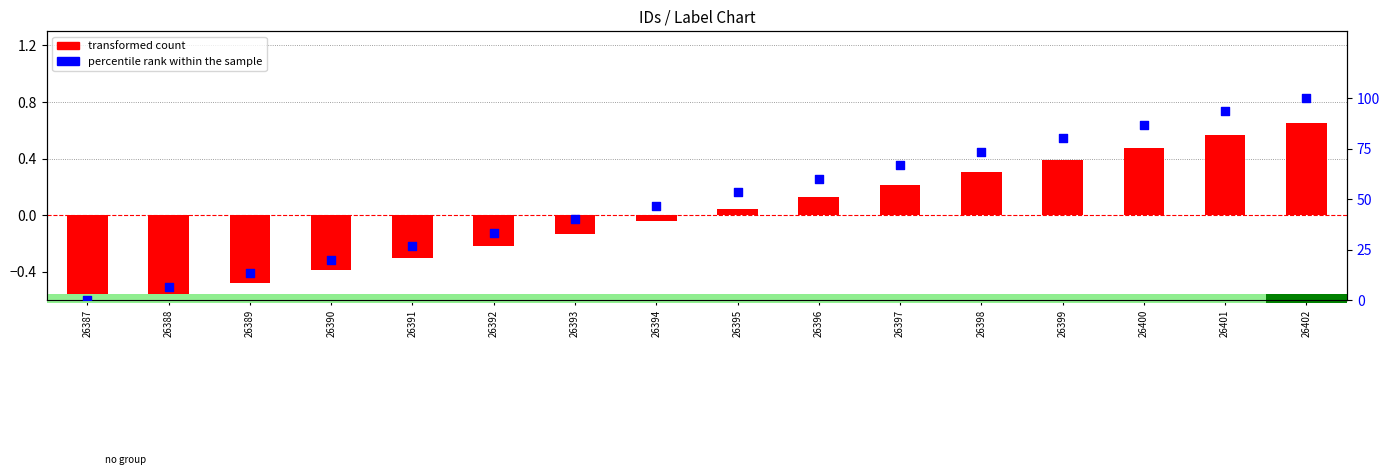

What is the total value across all series at 26392?

33.1